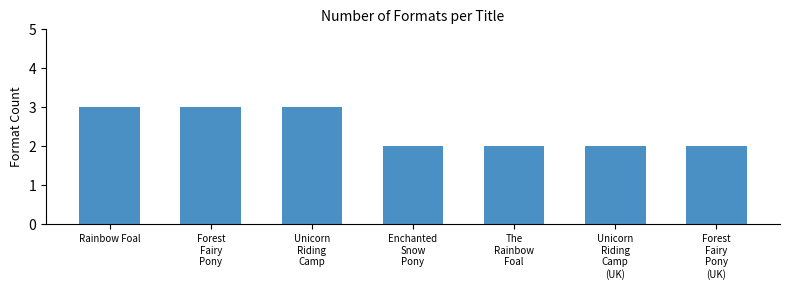

Reading left to right, list all the values displayed in this chart.

Rainbow Foal=3	Forest
Fairy
Pony=3	Unicorn
Riding
Camp=3	Enchanted
Snow
Pony=2	The
Rainbow
Foal=2	Unicorn
Riding
Camp
(UK)=2	Forest
Fairy
Pony
(UK)=2